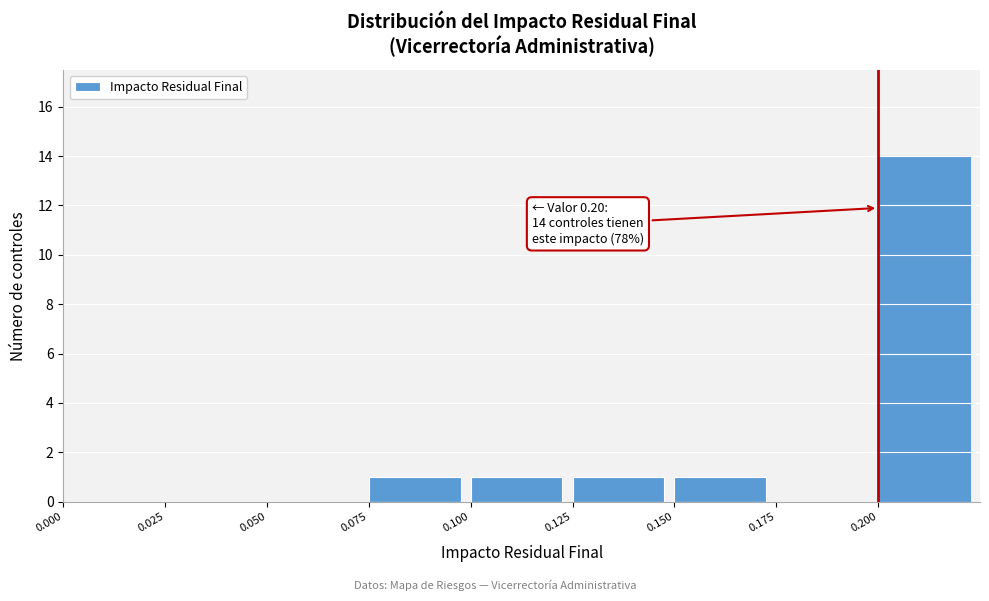

Which range on the x-axis has the tallest bar?

0.200 to 0.225